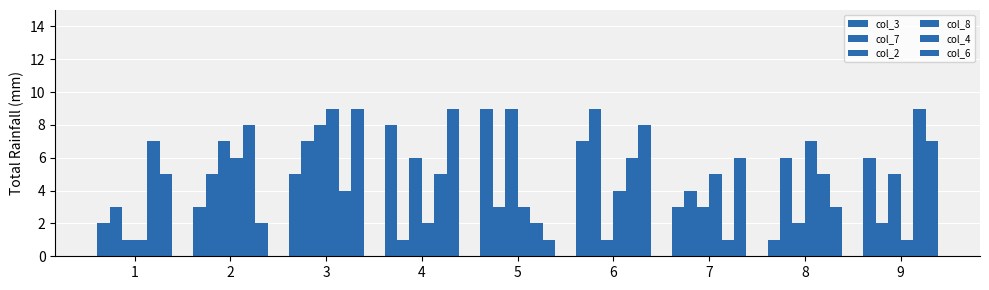

Reading right to left, list all the values displayed in this chart.

col_3: 9=6	8=1	7=3	6=7	5=9	4=8	3=5	2=3	1=2
col_7: 9=2	8=6	7=4	6=9	5=3	4=1	3=7	2=5	1=3
col_2: 9=5	8=2	7=3	6=1	5=9	4=6	3=8	2=7	1=1
col_8: 9=1	8=7	7=5	6=4	5=3	4=2	3=9	2=6	1=1
col_4: 9=9	8=5	7=1	6=6	5=2	4=5	3=4	2=8	1=7
col_6: 9=7	8=3	7=6	6=8	5=1	4=9	3=9	2=2	1=5